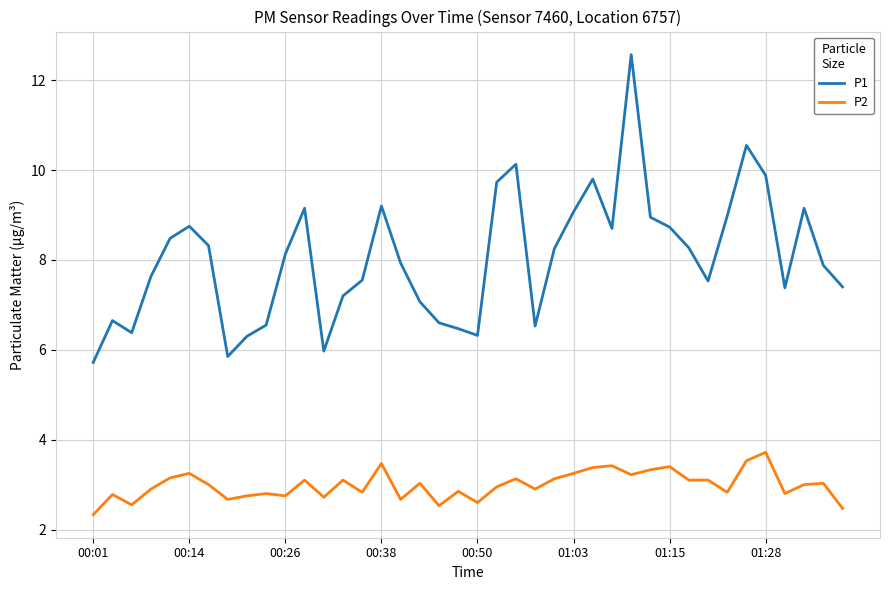

At how many categories does at least one series exceed 10?

3